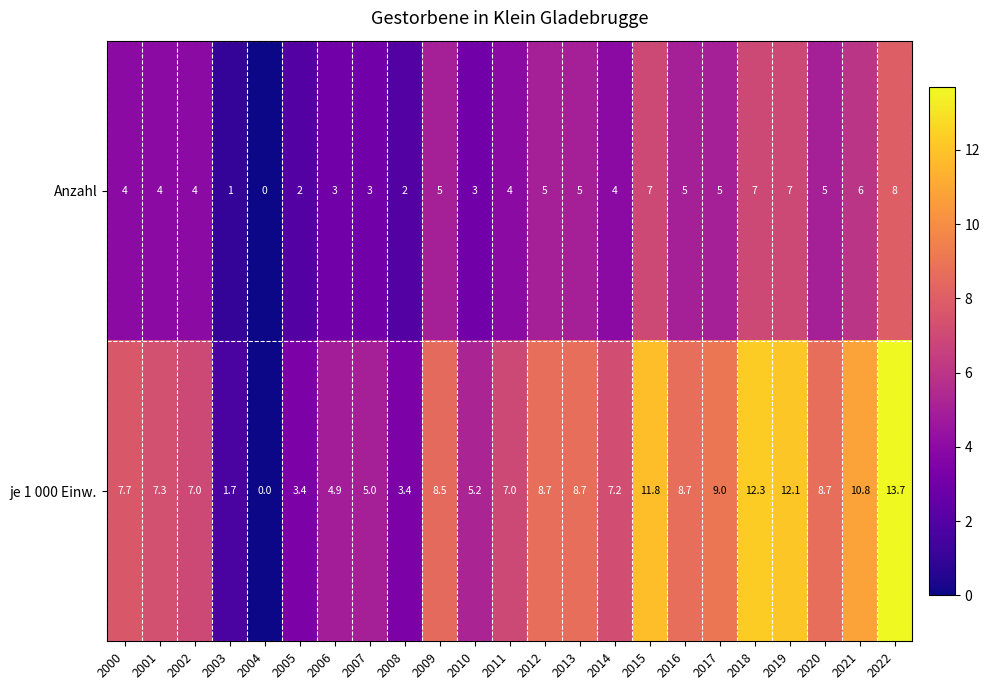

What is the difference between the maximum and minimum values in the Anzahl series?

8.0